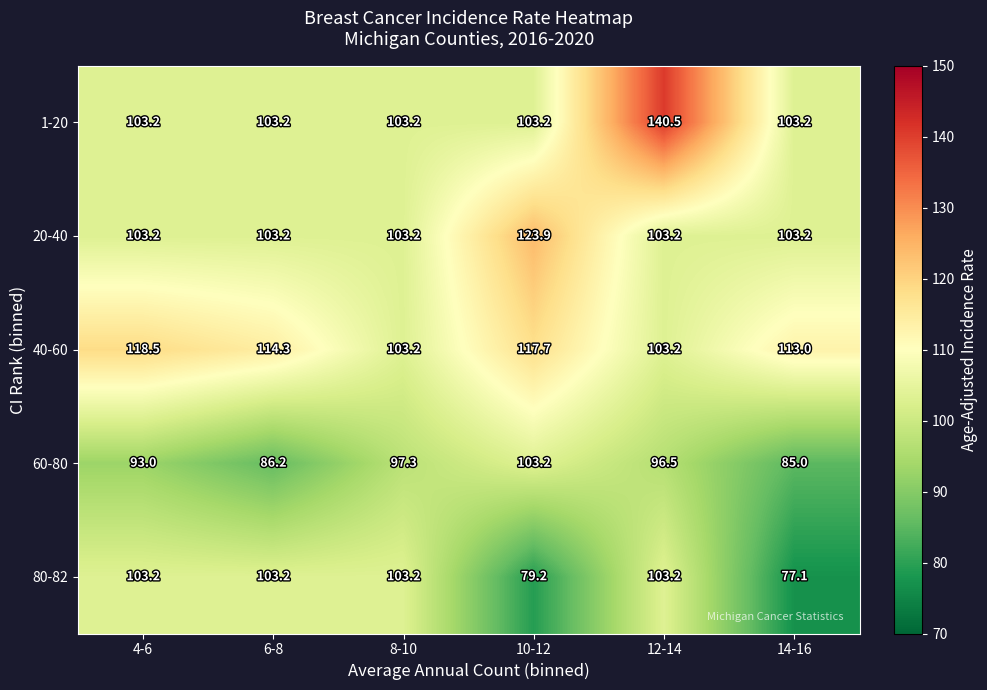

The 1-20 series shows 103.2 at 14-16. True or false?

True